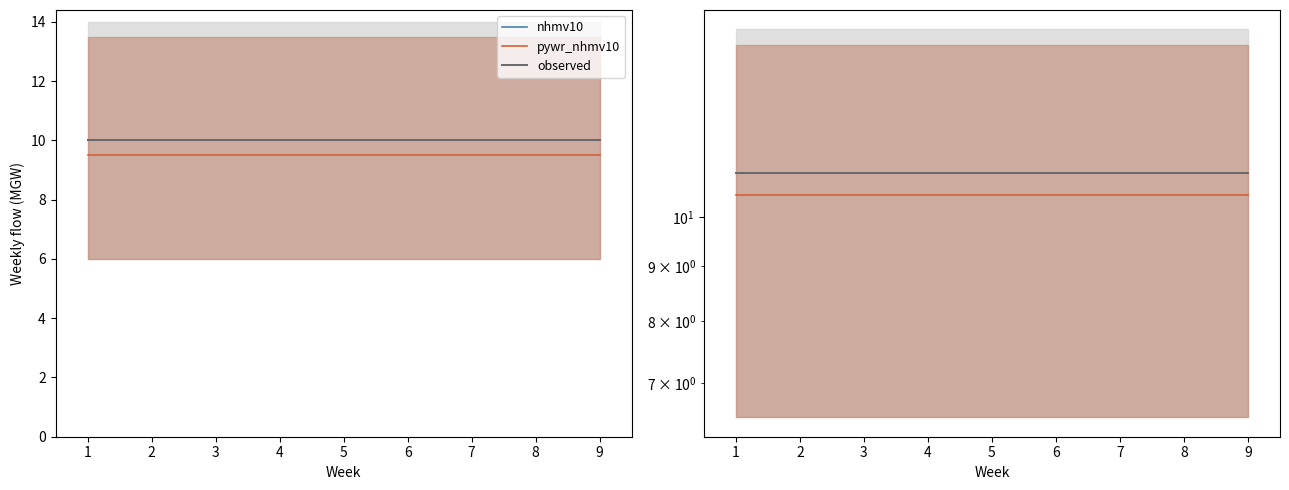

What is the spread (max minus min) of values at 6?

0.5